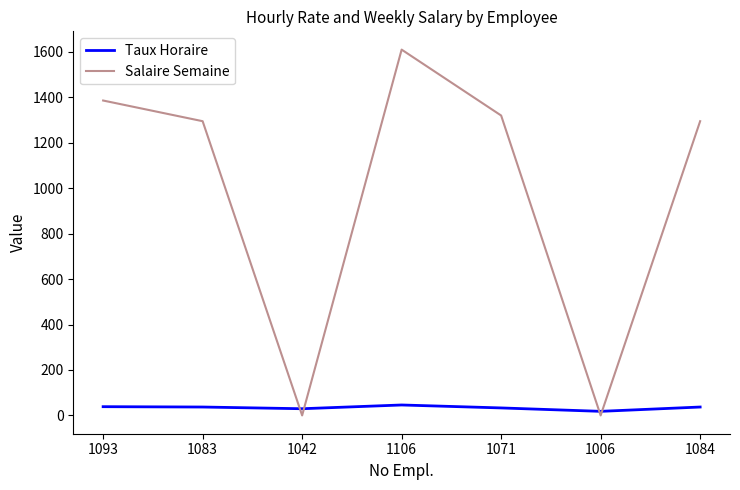

What is the difference between the maximum and minimum values in the Salaire Semaine series?

1610.0